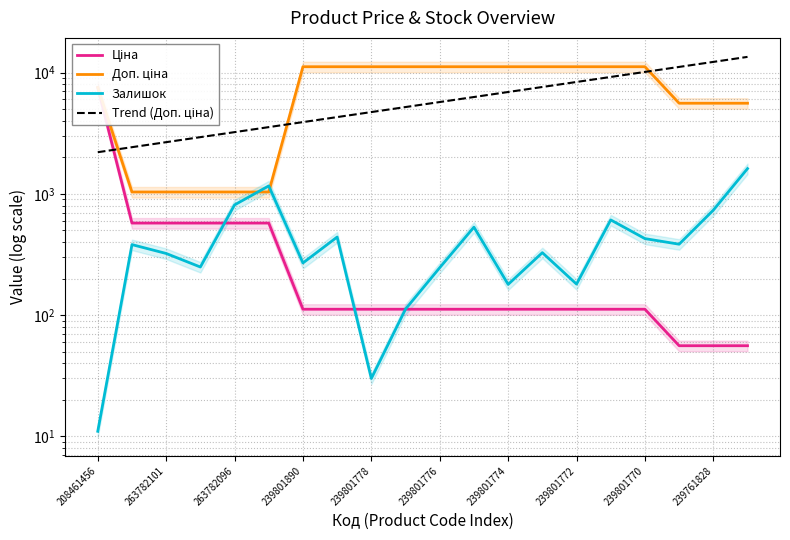

The Trend (Доп. ціна) series shows 13465.7 at 19. True or false?

True